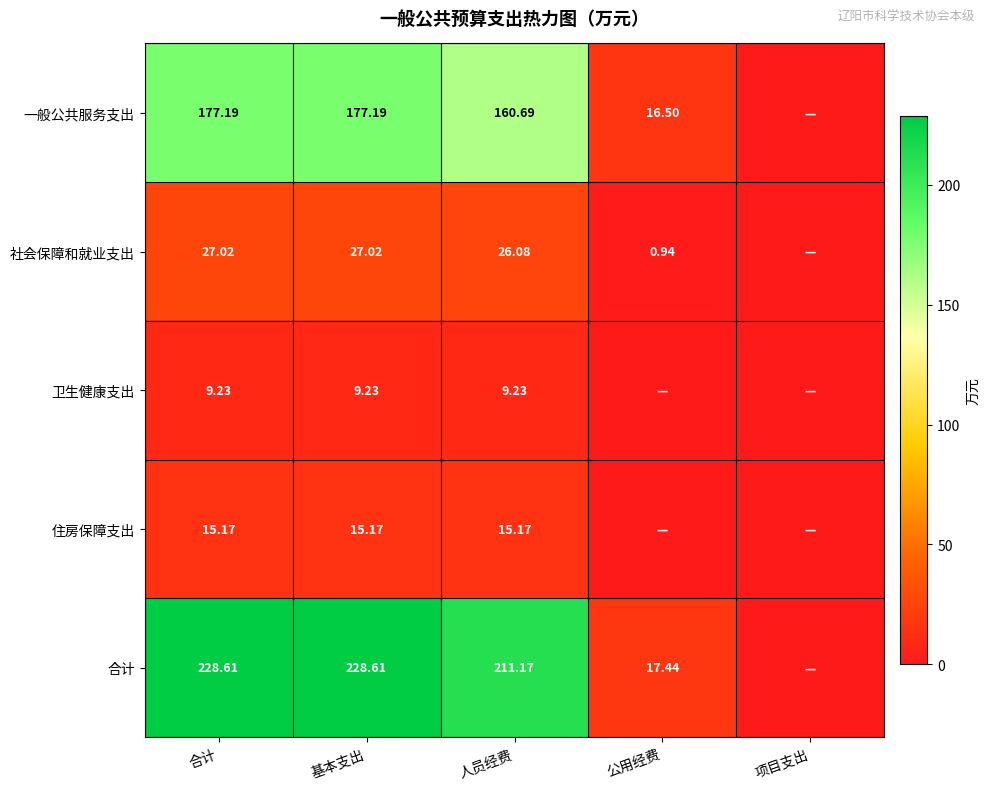

What is the difference between the highest and lowest values at 基本支出?

219.4